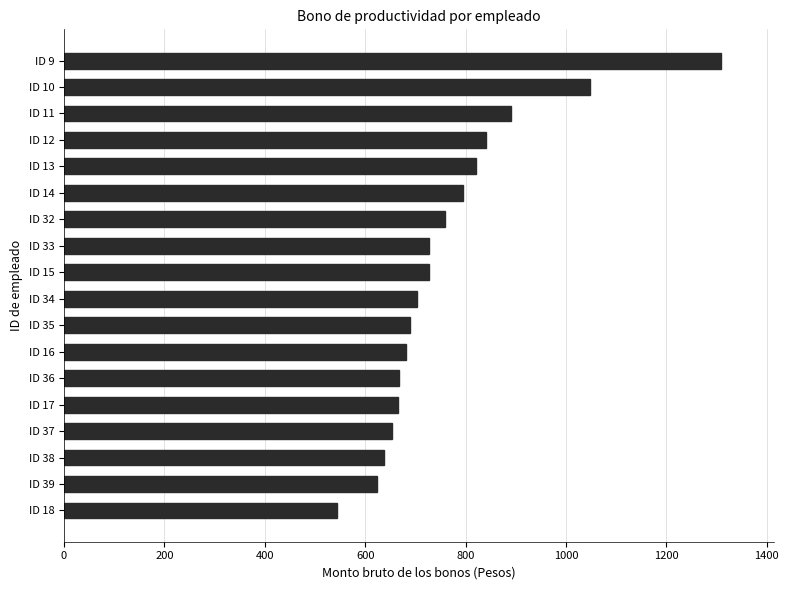

At which category does the chart reach its peak across all series?

ID 9